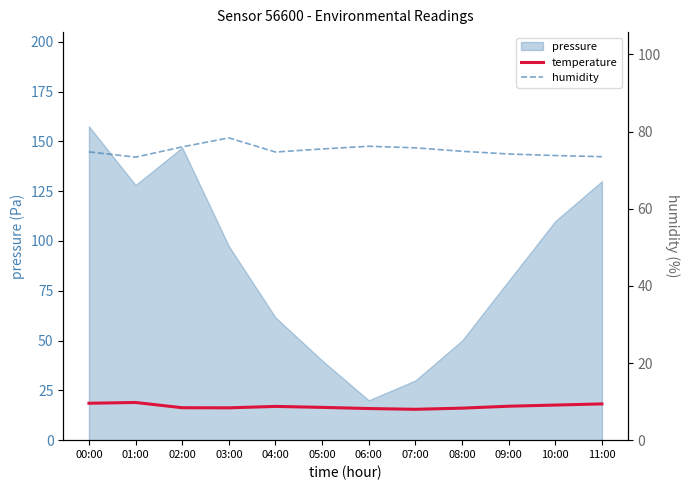

The pressure series shows 146.9 at 02:00. True or false?

True